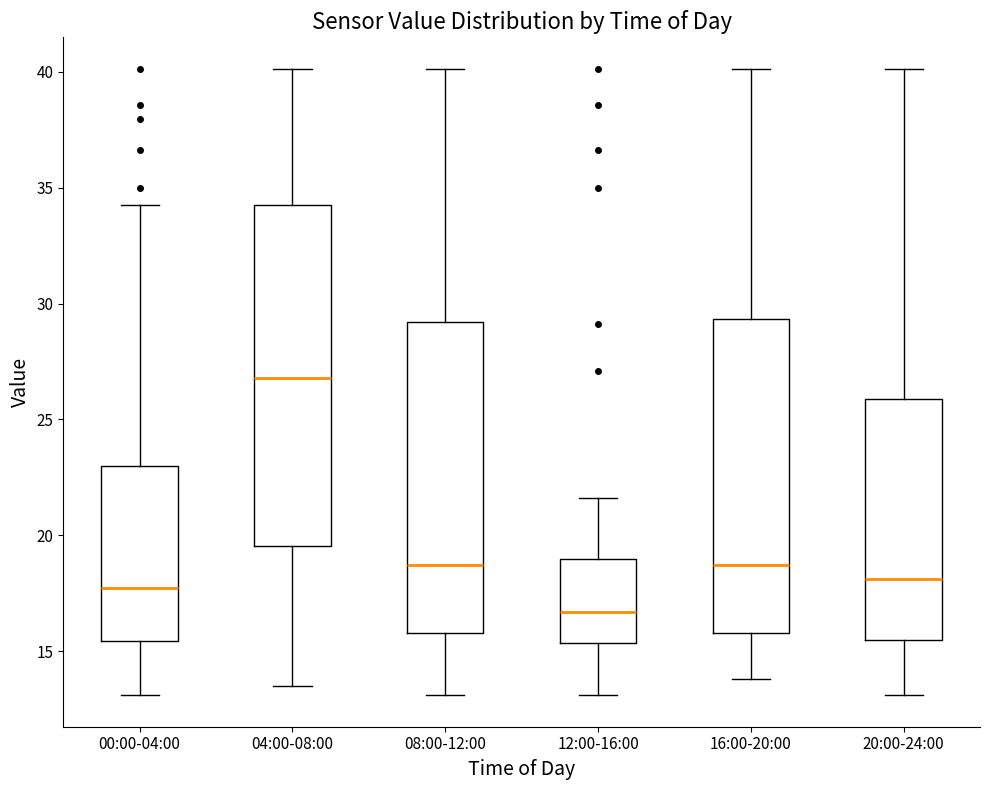

Which box is the tallest, from its lower edge to its upper edge?

04:00-08:00